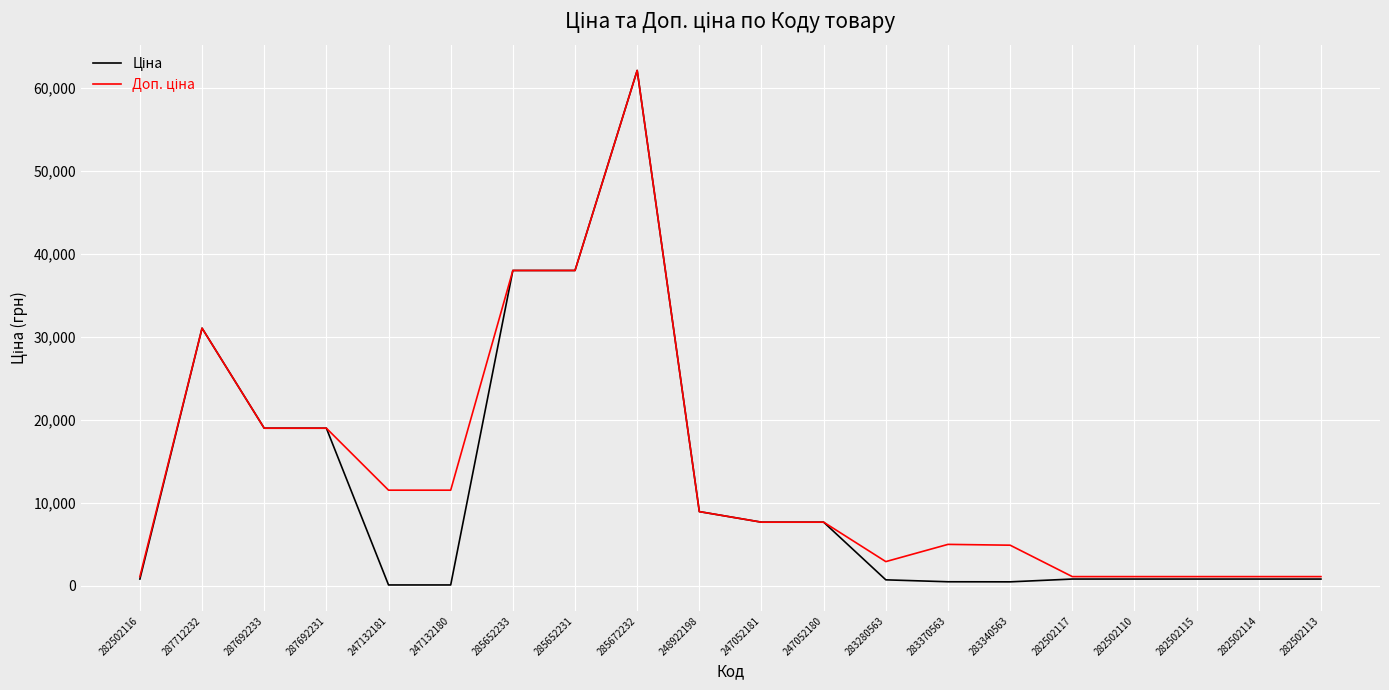

At which category is the sum across all series the highest?

285672232